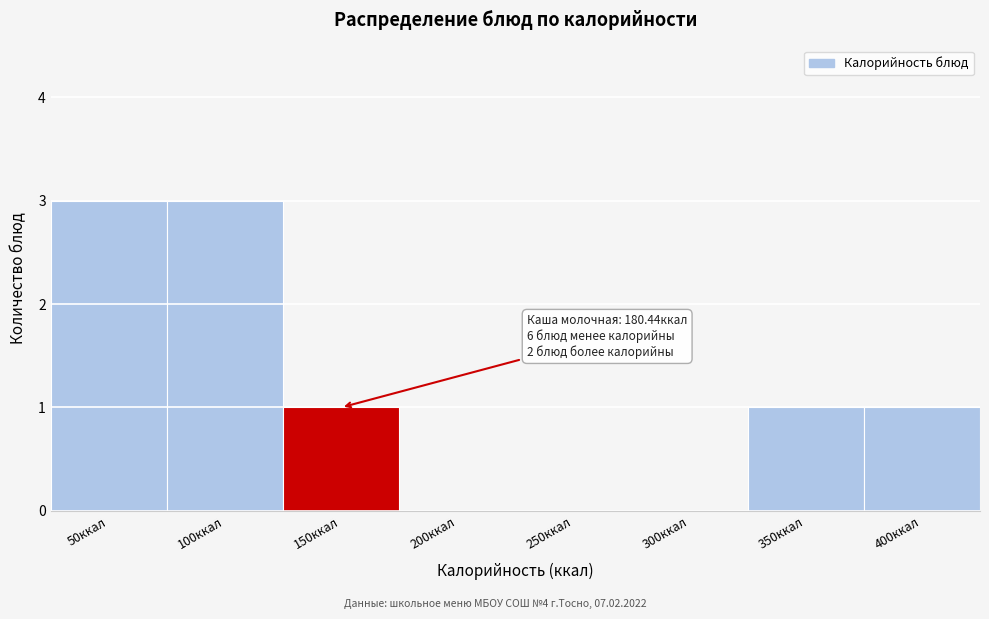

Reading left to right, what are all the values shown in this chart?

50ккал=3	100ккал=3	150ккал=1	200ккал=0	250ккал=0	300ккал=0	350ккал=1	400ккал=1